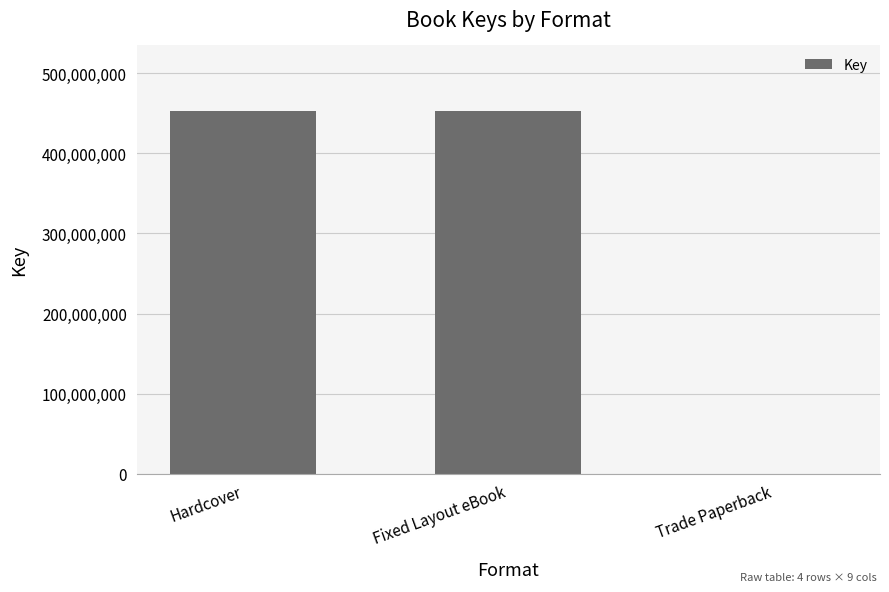

Reading right to left, what are all the values shown in this chart?

332493	453163049	453163049